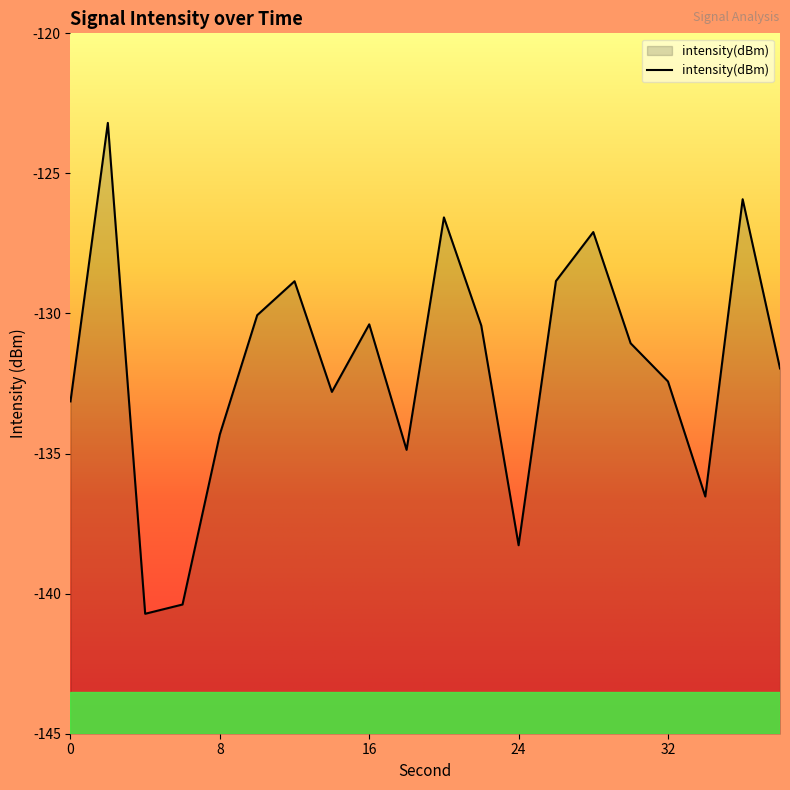

True or false: the data shows -65.4 at 18.

False